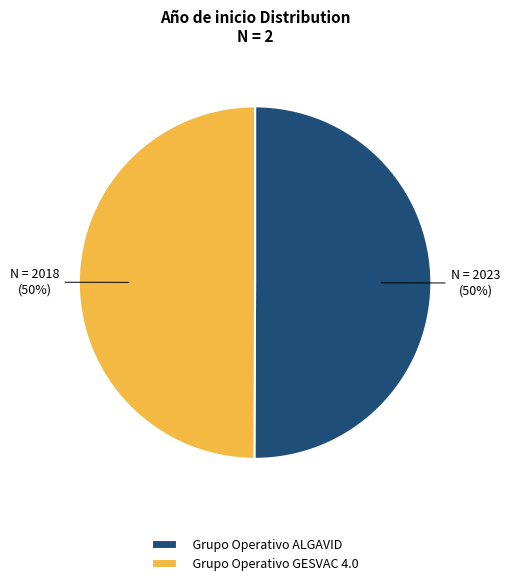

To the nearest percent, what portion does Grupo Operativo ALGAVID represent?

50%